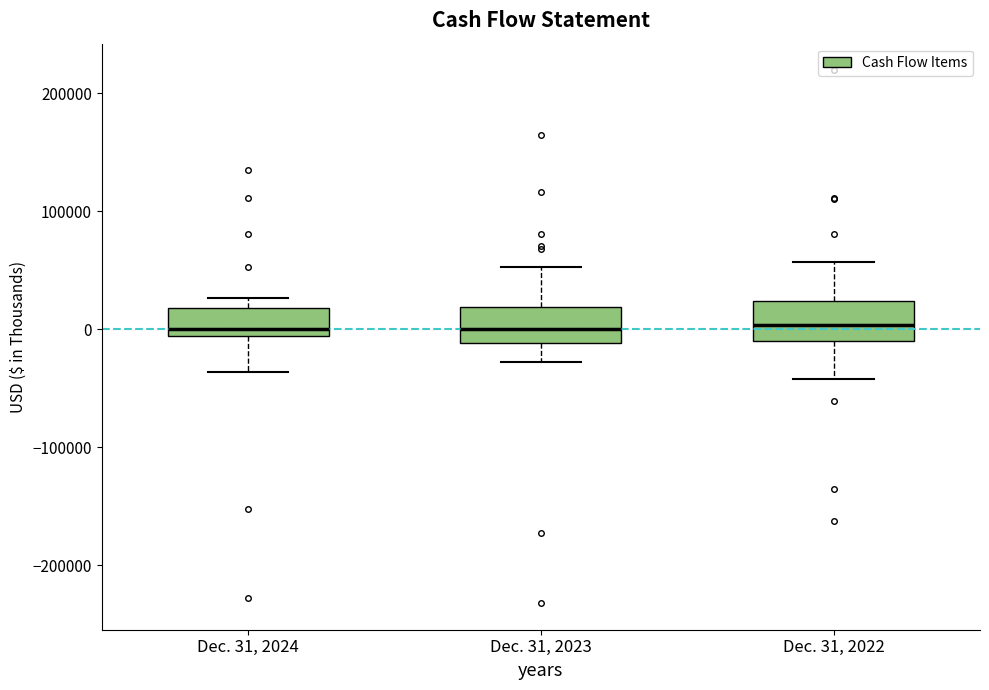

Reading left to right, transcribe this box plot: for each box, give where its median line is, the range the box spans, and where its two whiskers end, as read against the y-axis. The values are not printed on the chart, so give them approximately, as read against the axis.

Dec. 31, 2024: median 0, box -10000 to 20000, whiskers -40000 to 30000
Dec. 31, 2023: median 0, box -10000 to 20000, whiskers -30000 to 50000
Dec. 31, 2022: median 0, box -10000 to 20000, whiskers -40000 to 60000